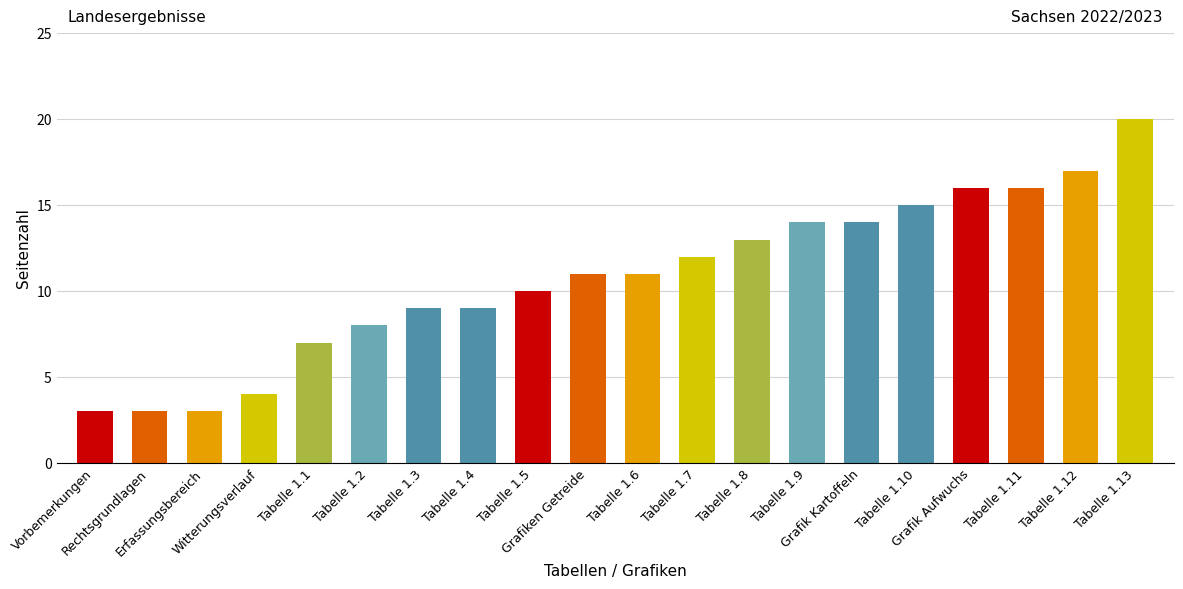

What is the label of the 12th bar from the left?

Tabelle 1.7